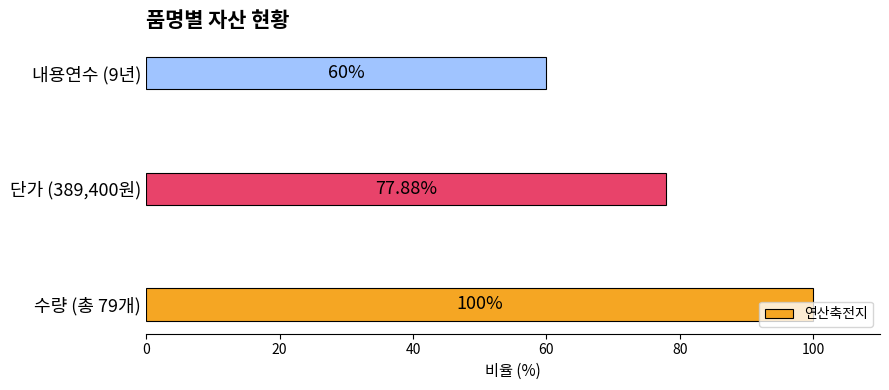

Which has a higher value, 내용연수 (9년) or 단가 (389,400원)?

단가 (389,400원)